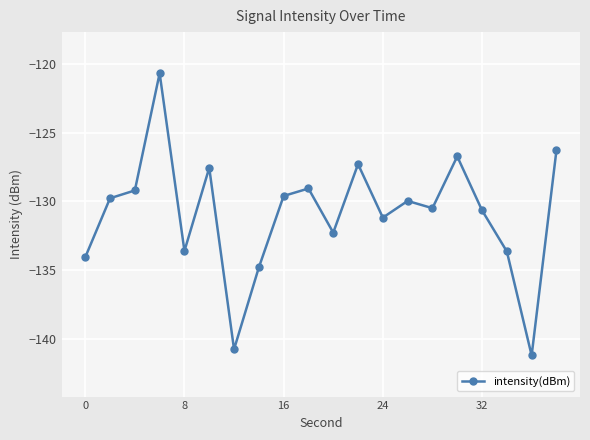

What is the greatest value displayed?

-120.7